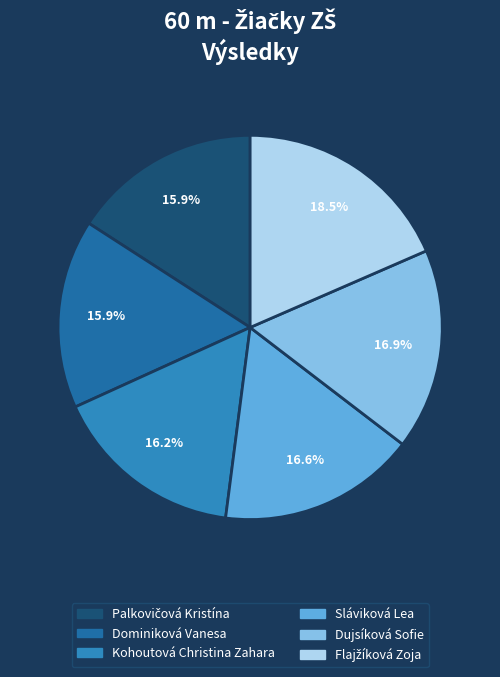

What is the ratio of the value at Kohoutová Christina Zahara to the value at Dujsíková Sofie?

1.0